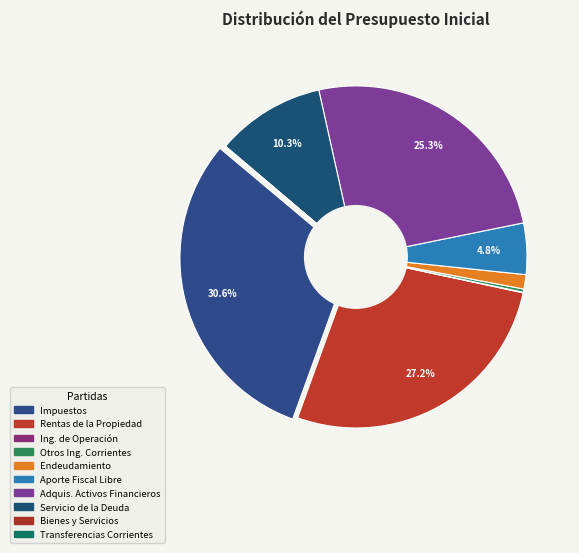

How many segments does this pie chart have?

10